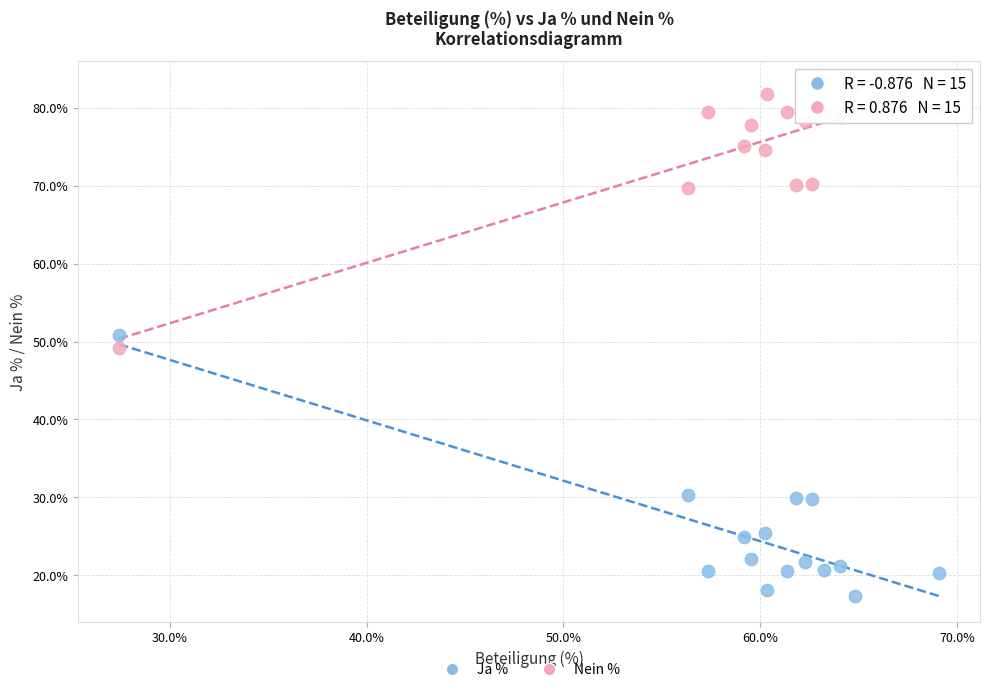

Which series reaches the minimum Y coordinate?

Ja %